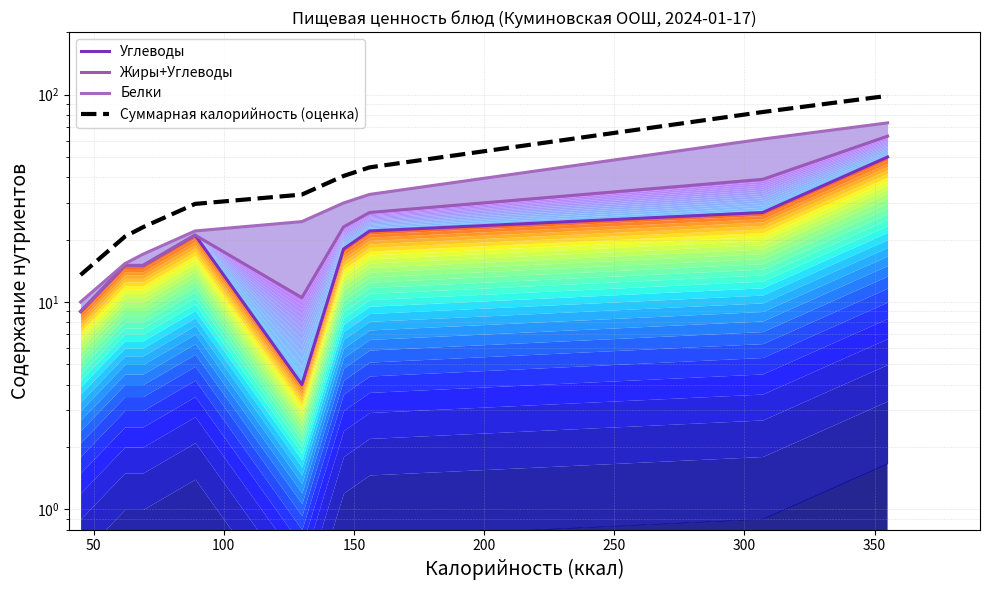

How many interior local peaks does the Углеводы series have?

1